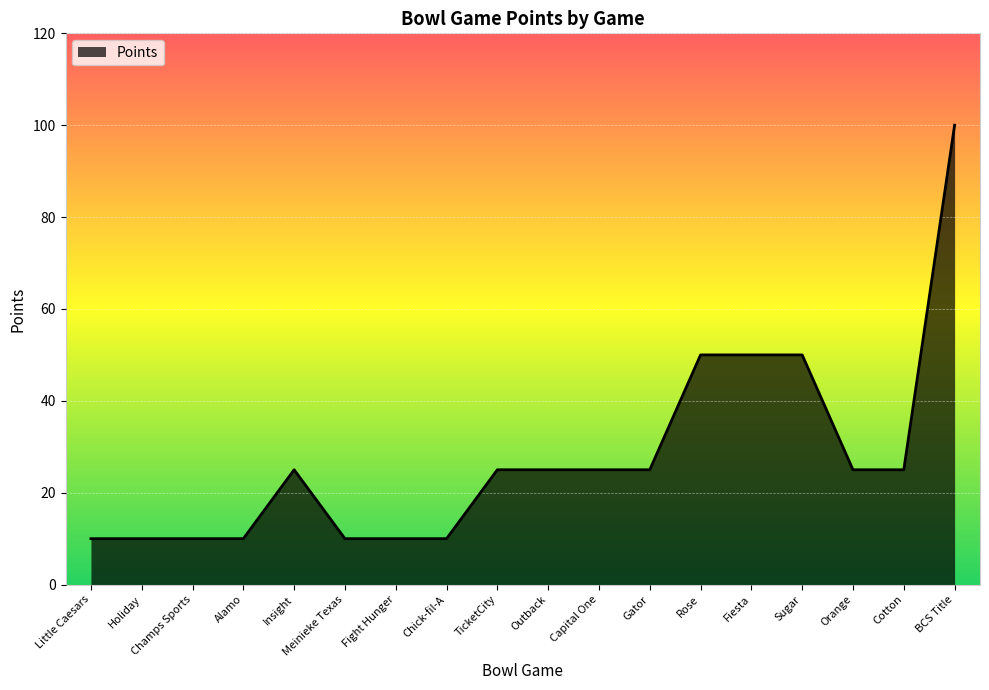

Reading right to left, extract all data points from this chart.

100	25	25	50	50	50	25	25	25	25	10	10	10	25	10	10	10	10